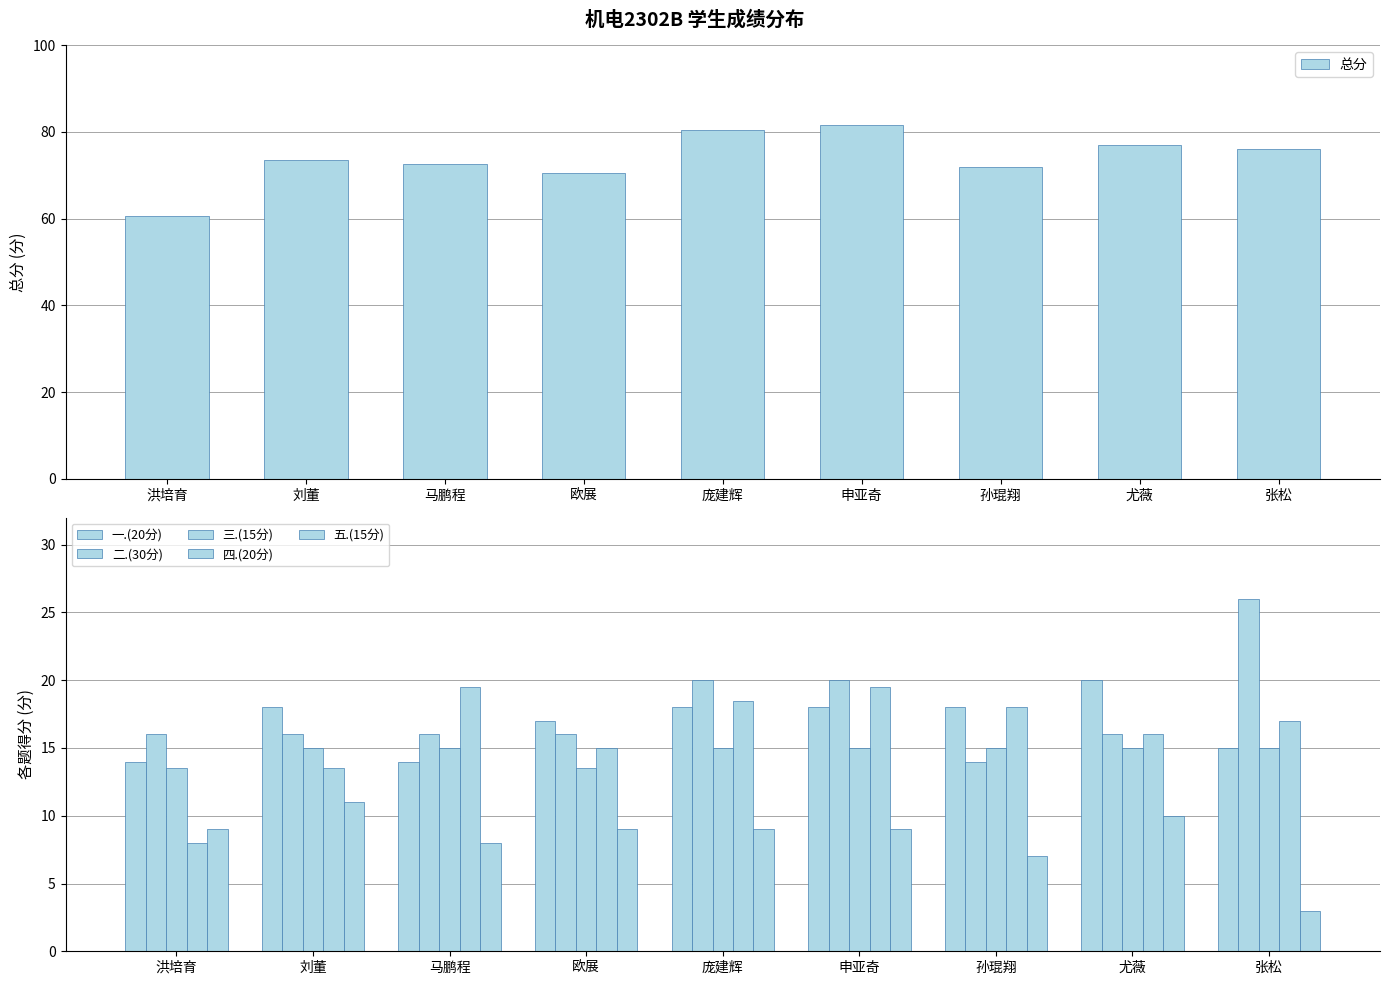

Which has a higher value, 孙琨翔 or 欧展?

孙琨翔